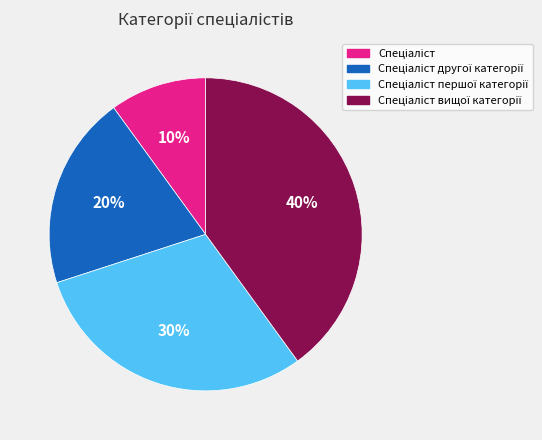

Is there a majority slice in this chart?

No